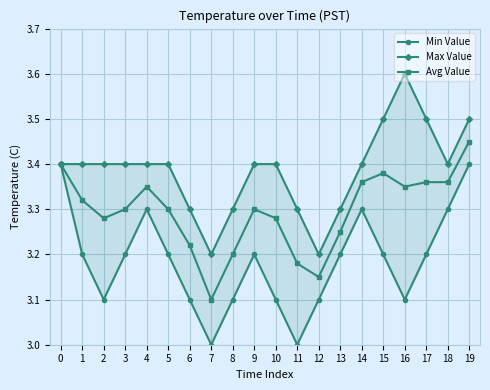

Is it true that Min Value equals 3.1 at 10?

True